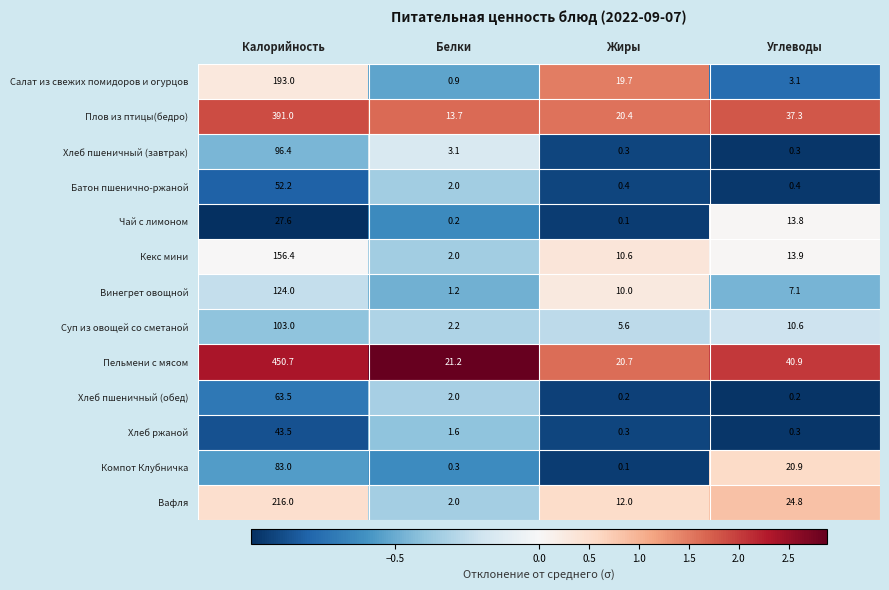

Count the number of categories in the chart.

4